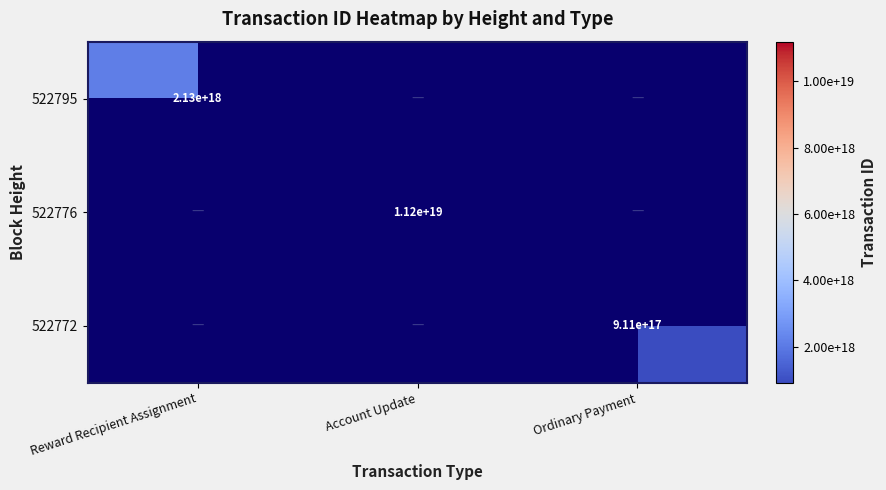

Between Ordinary Payment and Reward Recipient Assignment, which is larger?

Reward Recipient Assignment